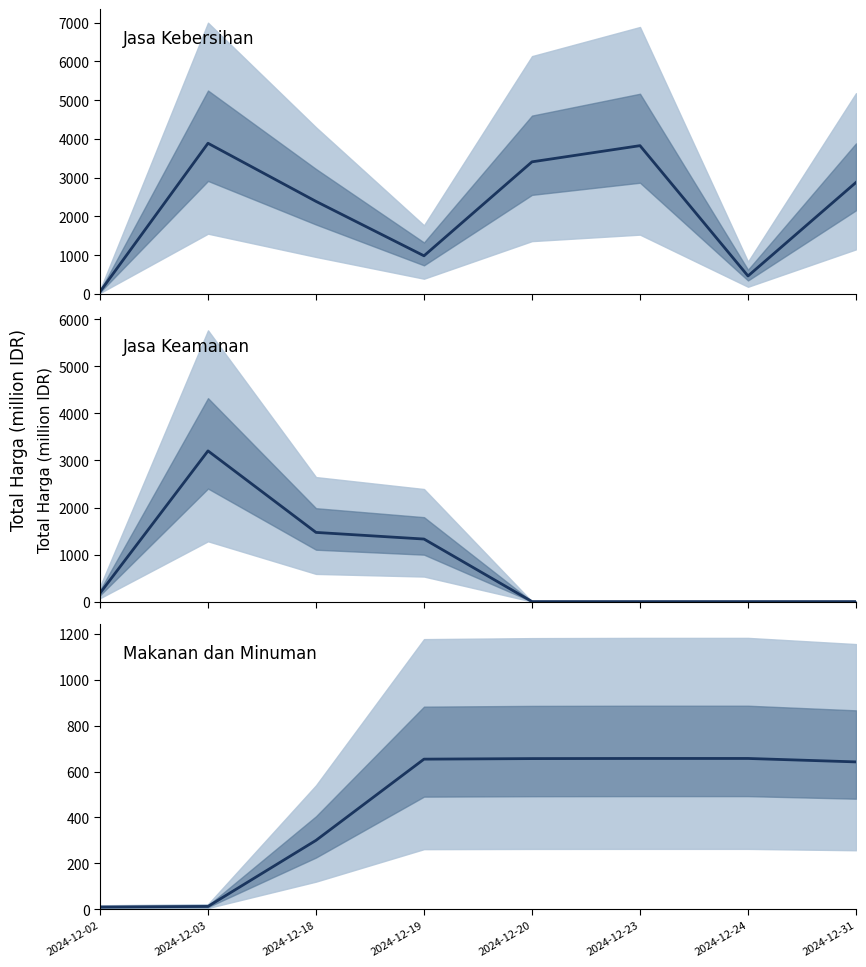

How many intersections are there between Jasa Kebersihan and Makanan dan Minuman?

2